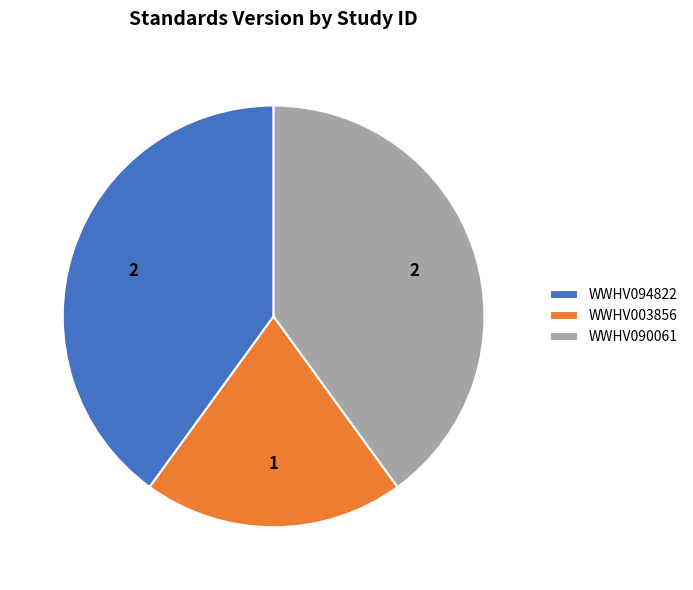

Is the sum of WWHV003856 and WWHV094822 greater than half?

Yes